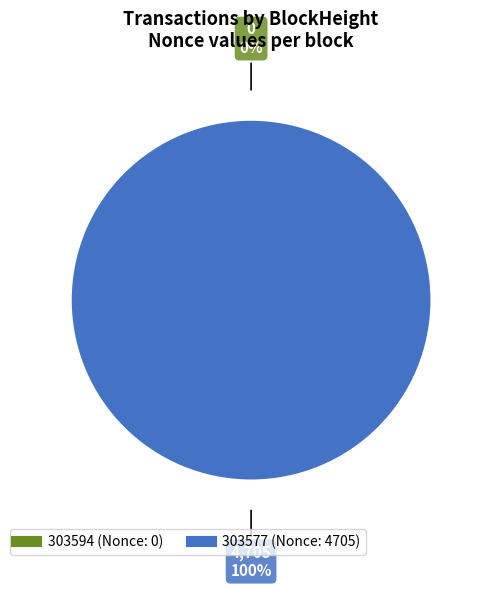

How many slices are in this pie chart?

2